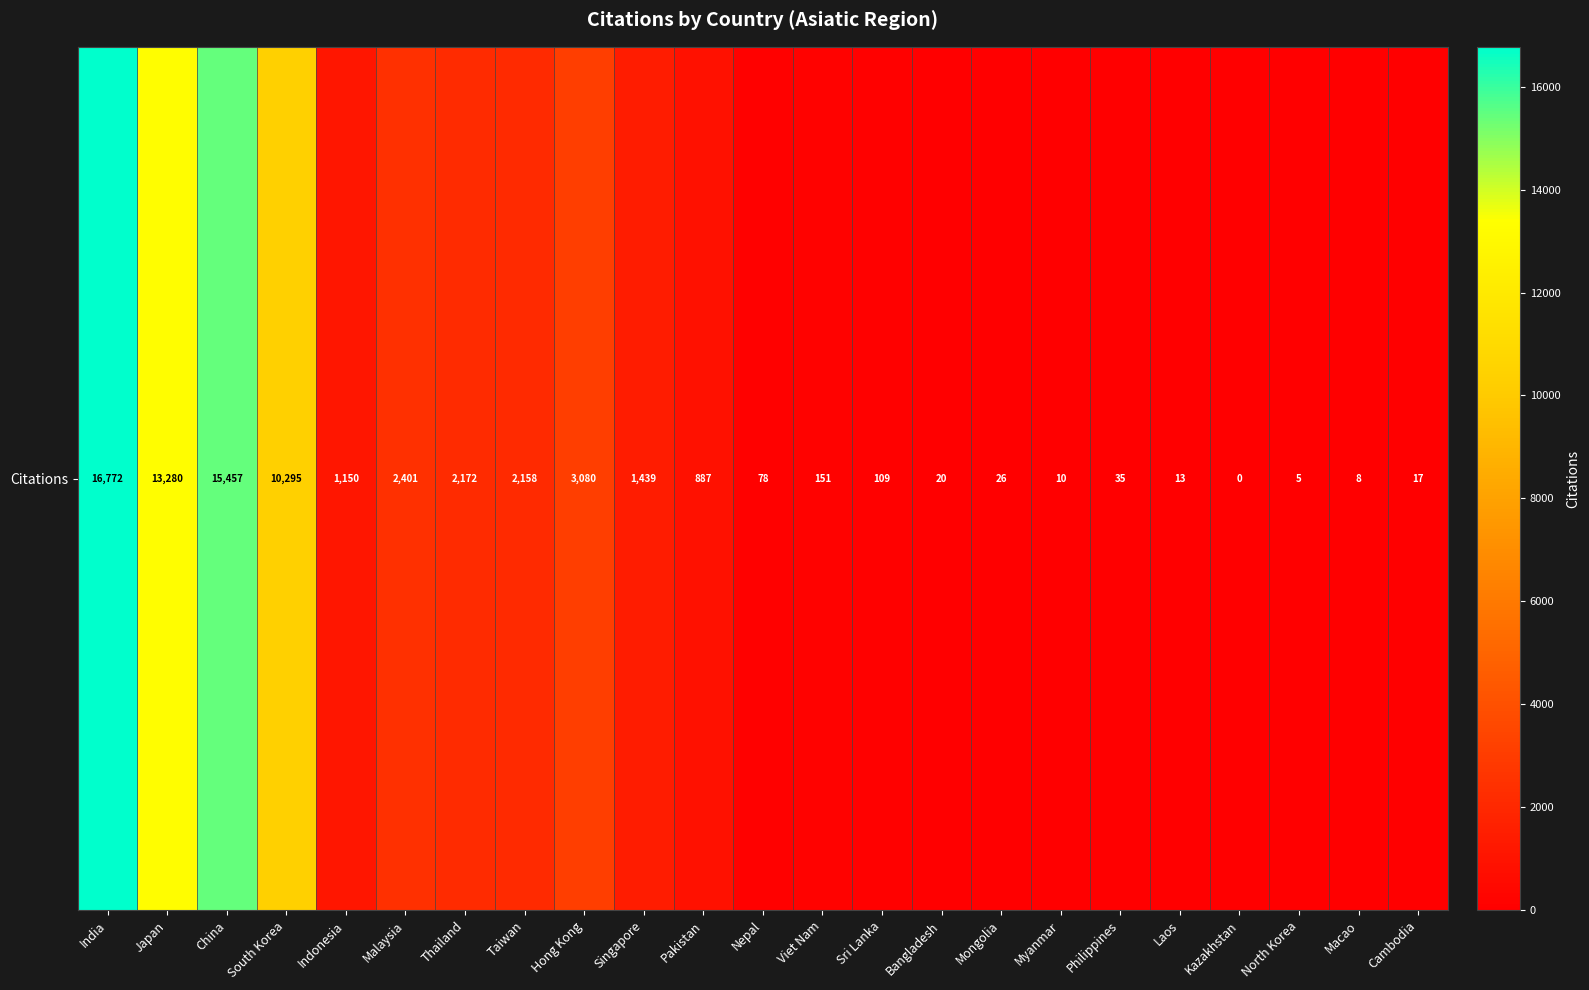

Rank the categories by value from highest to lowest.

India, China, Japan, South Korea, Hong Kong, Malaysia, Thailand, Taiwan, Singapore, Indonesia, Pakistan, Viet Nam, Sri Lanka, Nepal, Philippines, Mongolia, Bangladesh, Cambodia, Laos, Myanmar, Macao, North Korea, Kazakhstan